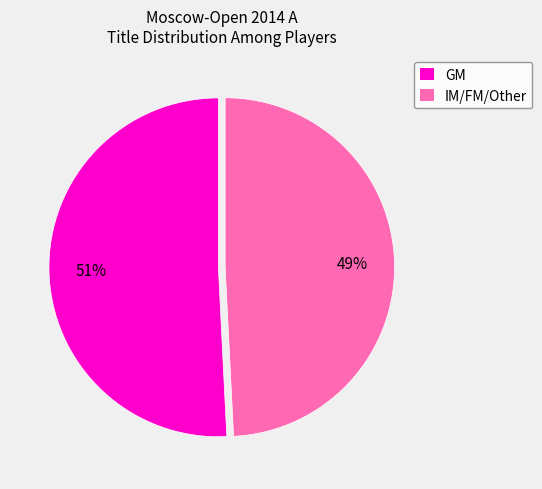

To the nearest percent, what portion does IM/FM/Other represent?

49%